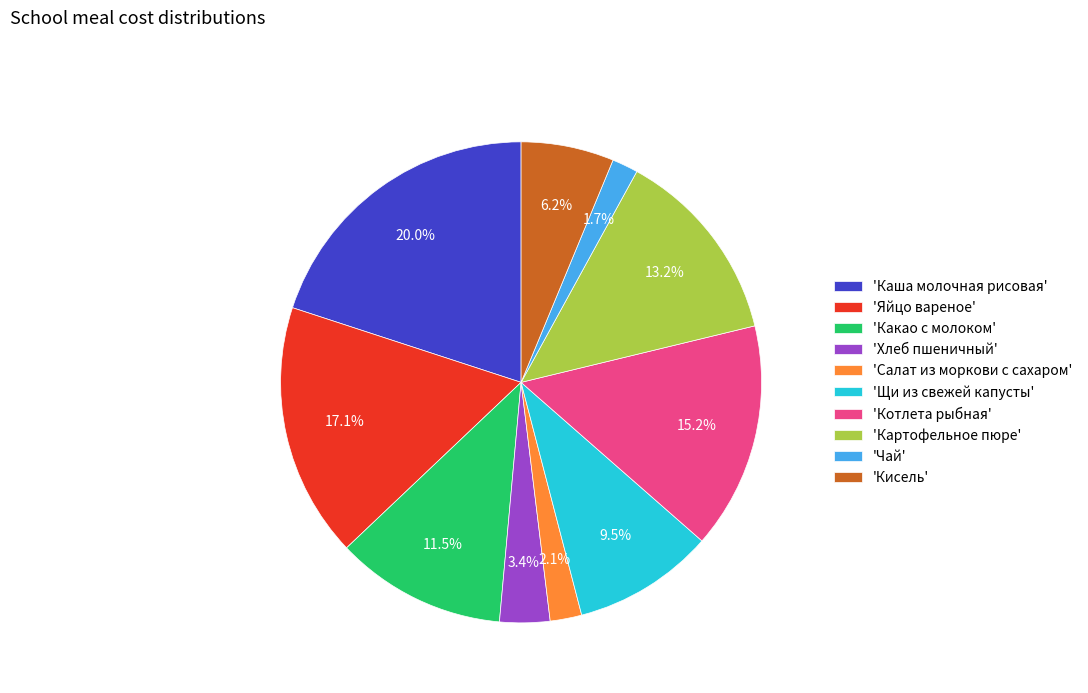

Which category has the biggest portion of the pie?

'Каша молочная рисовая'